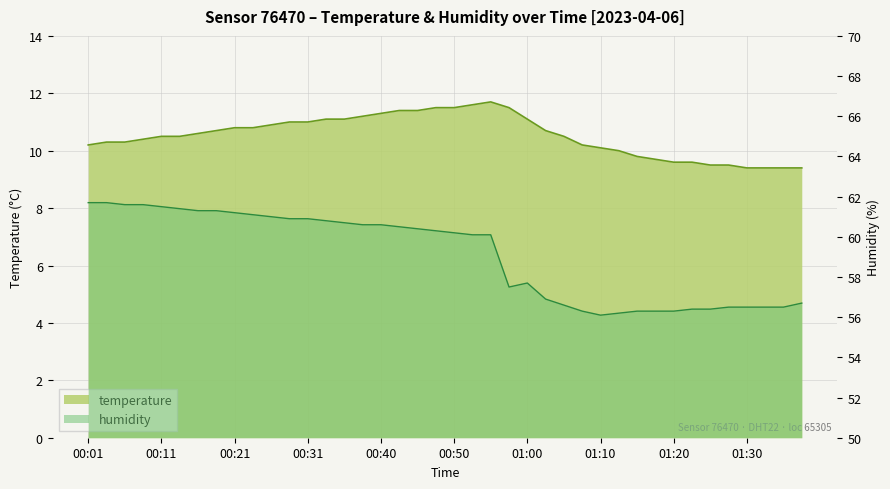

List the labels in order of value, largest first.

00:55, 00:53, 00:48, 00:50, 00:58, 00:43, 00:45, 00:40, 00:38, 00:33, 00:36, 01:00, 00:28, 00:31, 00:26, 00:21, 00:23, 00:18, 01:02, 00:16, 00:11, 00:14, 01:05, 00:09, 00:04, 00:06, 00:01, 01:07, 01:10, 01:12, 01:15, 01:17, 01:20, 01:22, 01:25, 01:27, 01:30, 01:32, 01:34, 01:37